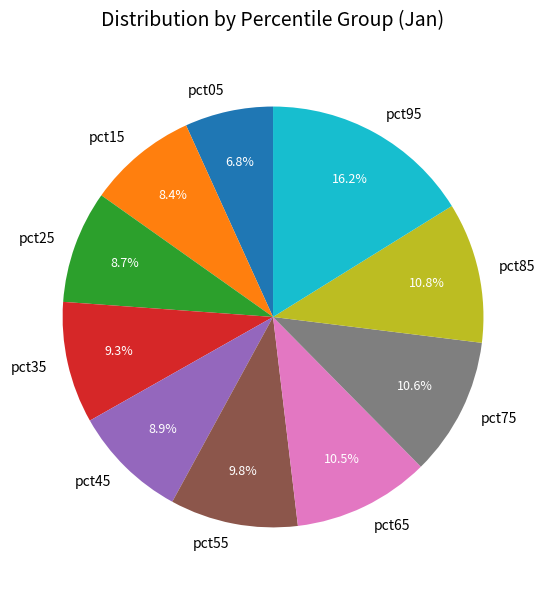

What percentage is the pct55 slice, to the nearest percent?

10%